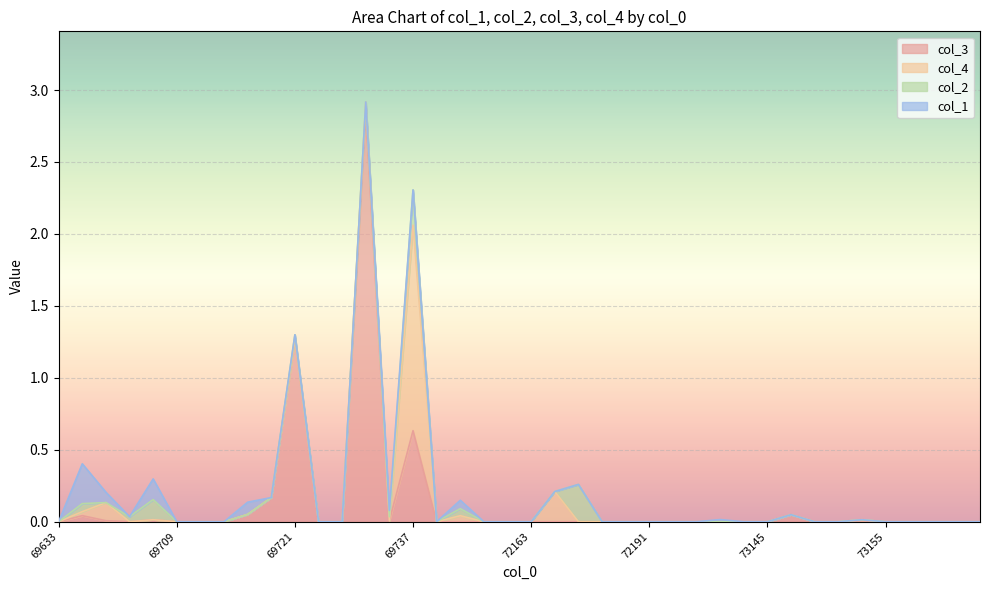

At which category does the chart reach its minimum across all series?

69633